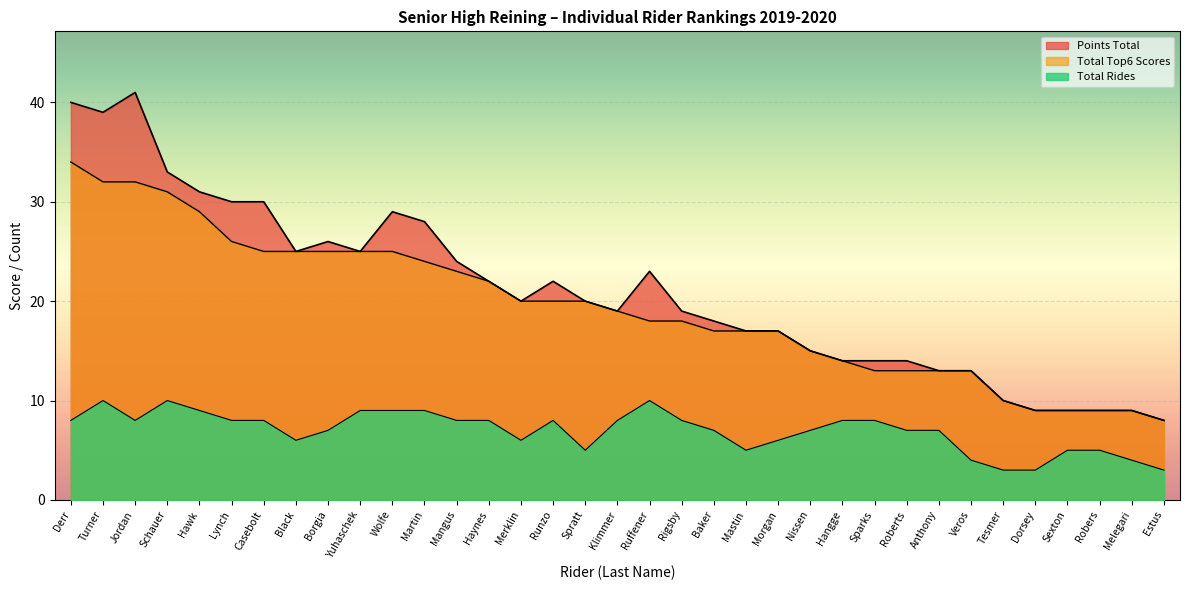

What is the difference between the Total Top6 Scores values at Morgan and Robers?

8